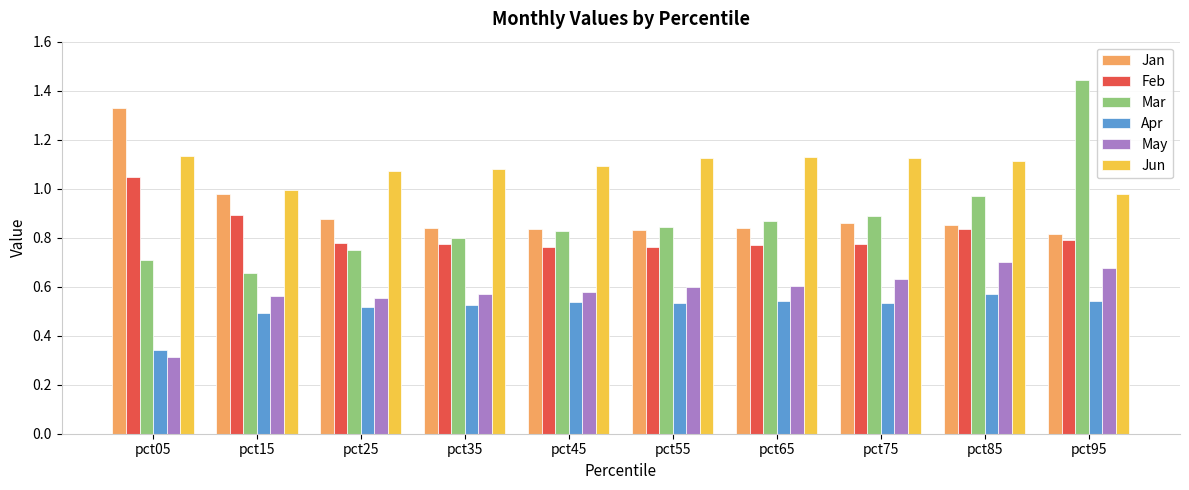

Which category has the lowest value in the May series?

pct05